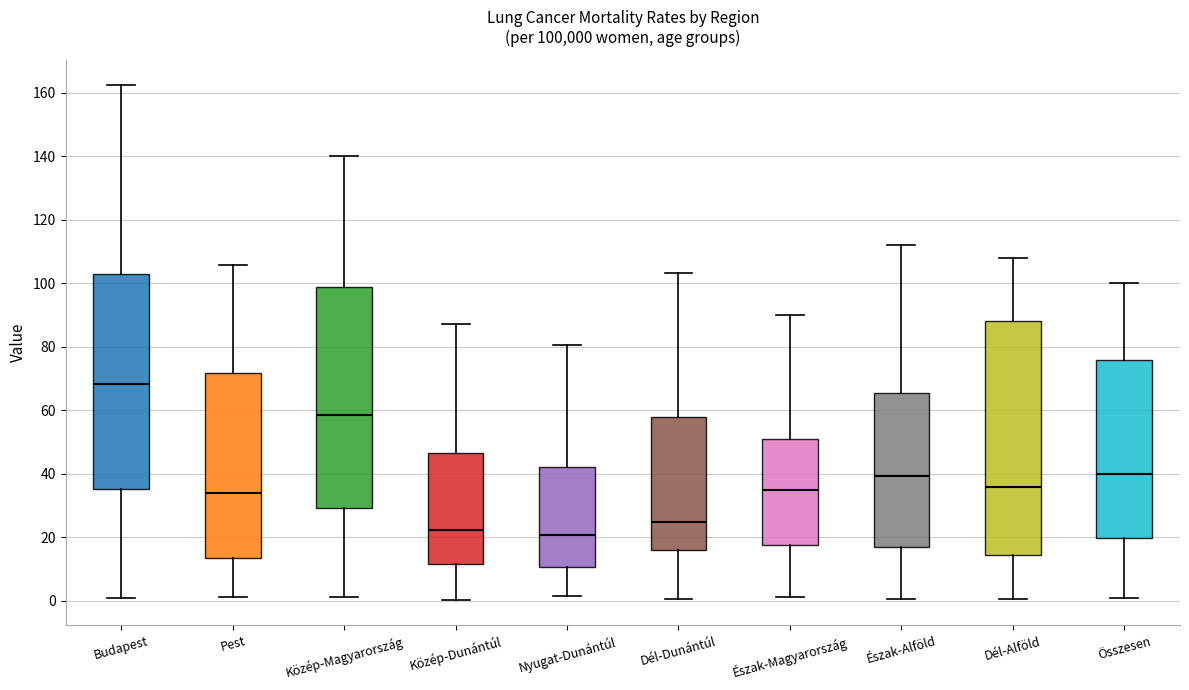

Reading left to right, read every box against the y-axis: the position of its median line, the range the box covers, and the ends of its whiskers. The values are not printed on the chart, so give them approximately, as read against the axis.

Budapest: median 68, box 36 to 102, whiskers 0 to 162
Pest: median 34, box 14 to 72, whiskers 2 to 106
Közép-Magyarország: median 58, box 30 to 98, whiskers 0 to 140
Közép-Dunántúl: median 22, box 12 to 46, whiskers 0 to 88
Nyugat-Dunántúl: median 20, box 10 to 42, whiskers 2 to 80
Dél-Dunántúl: median 24, box 16 to 58, whiskers 0 to 104
Észak-Magyarország: median 34, box 18 to 50, whiskers 2 to 90
Észak-Alföld: median 40, box 16 to 66, whiskers 0 to 112
Dél-Alföld: median 36, box 14 to 88, whiskers 0 to 108
Összesen: median 40, box 20 to 76, whiskers 0 to 100